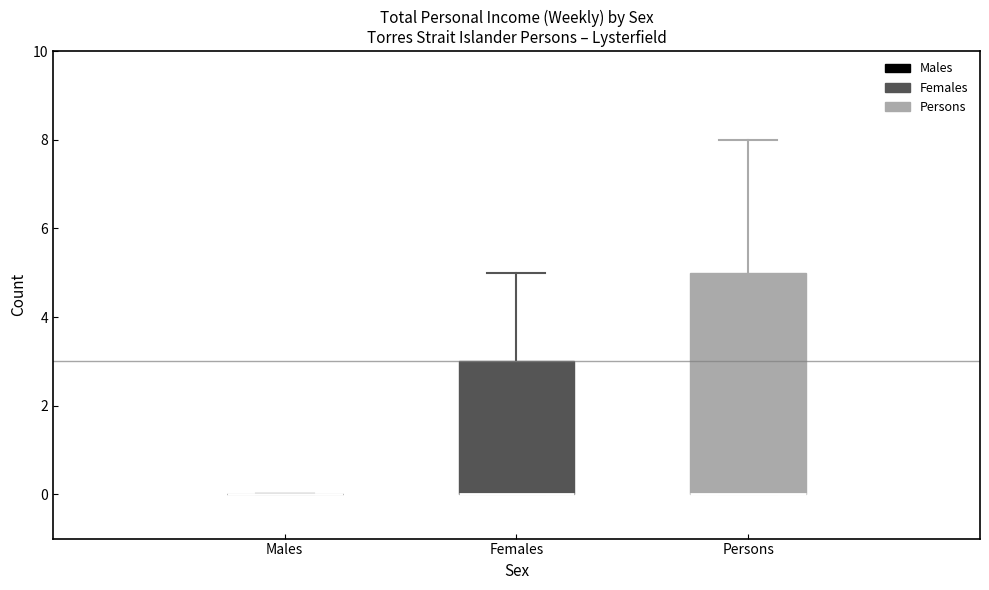

Reading left to right, read every box against the y-axis: the position of its median line, the range the box covers, and the ends of its whiskers. The values are not printed on the chart, so give them approximately, as read against the axis.

Males: box collapsed to a line at 0, whiskers 0 to 0
Females: median 0 (drawn on the box's lower edge), box 0 to 3, whiskers 0 to 5
Persons: median 0 (drawn on the box's lower edge), box 0 to 5, whiskers 0 to 8